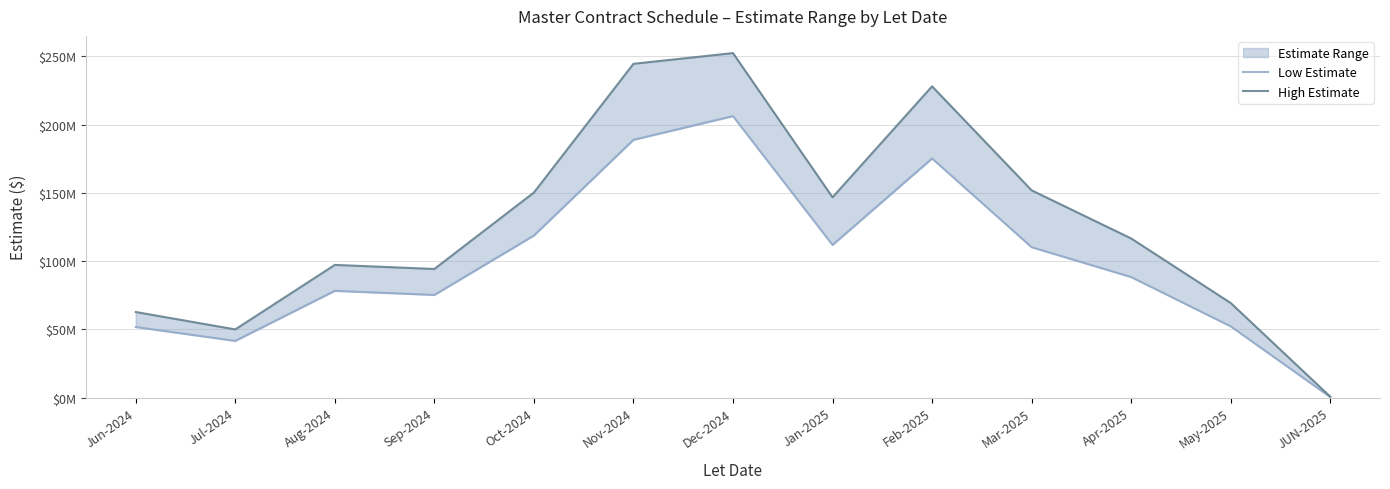

What is the difference between the High Estimate values at Mar-2025 and Jun-2024?

89099955